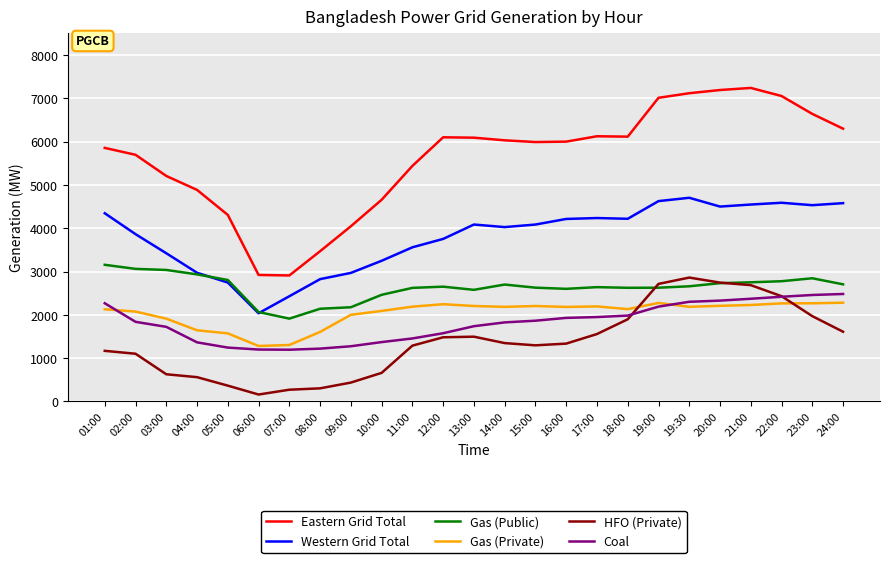

The value of Coal at 19:30 is 2302. True or false?

True